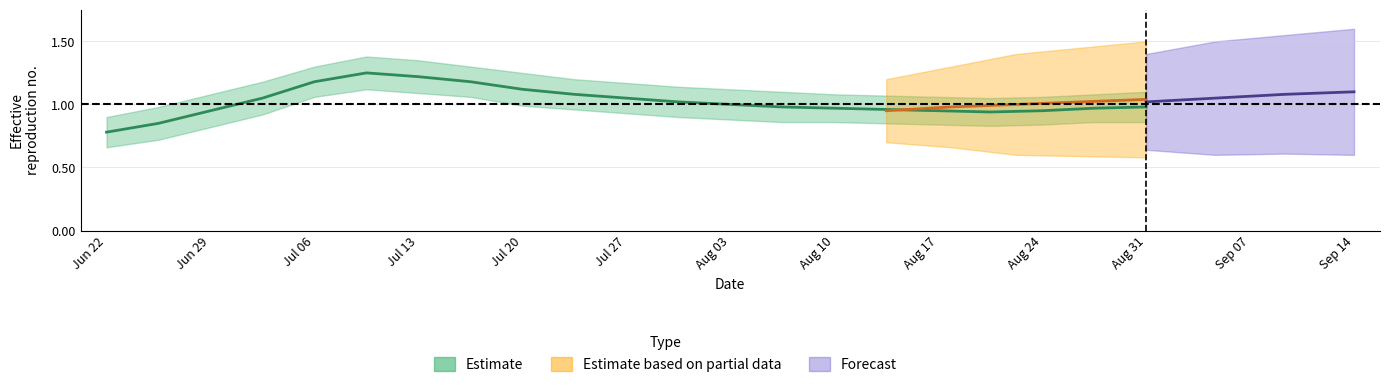

What is the greatest value displayed?

1.2